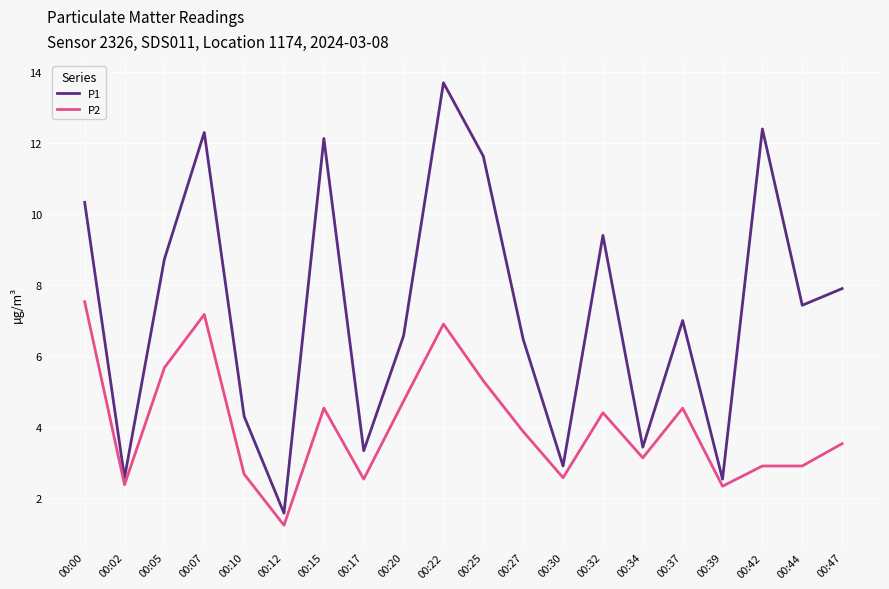

At which label does P1 reach its minimum?

00:12